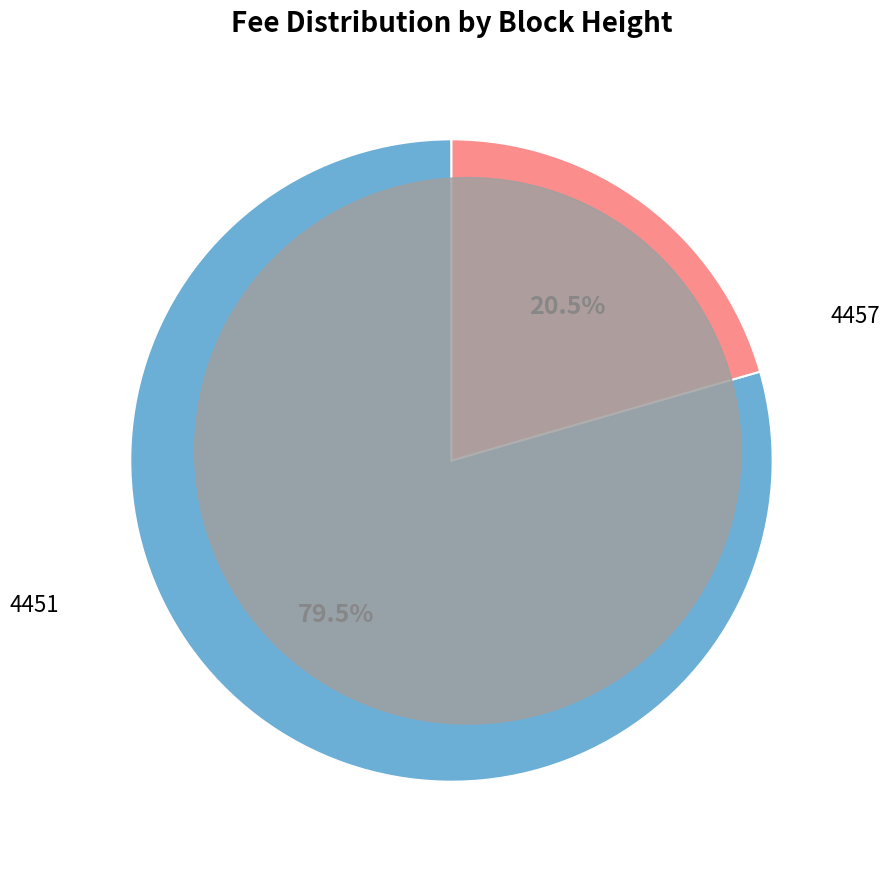

Does any single category account for the majority?

Yes